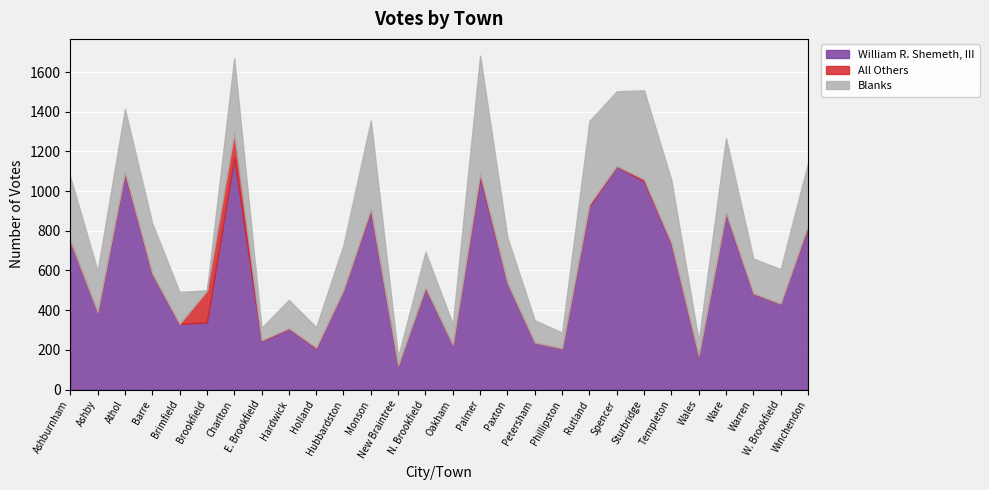

At how many categories does at least one series exceed 22?

28